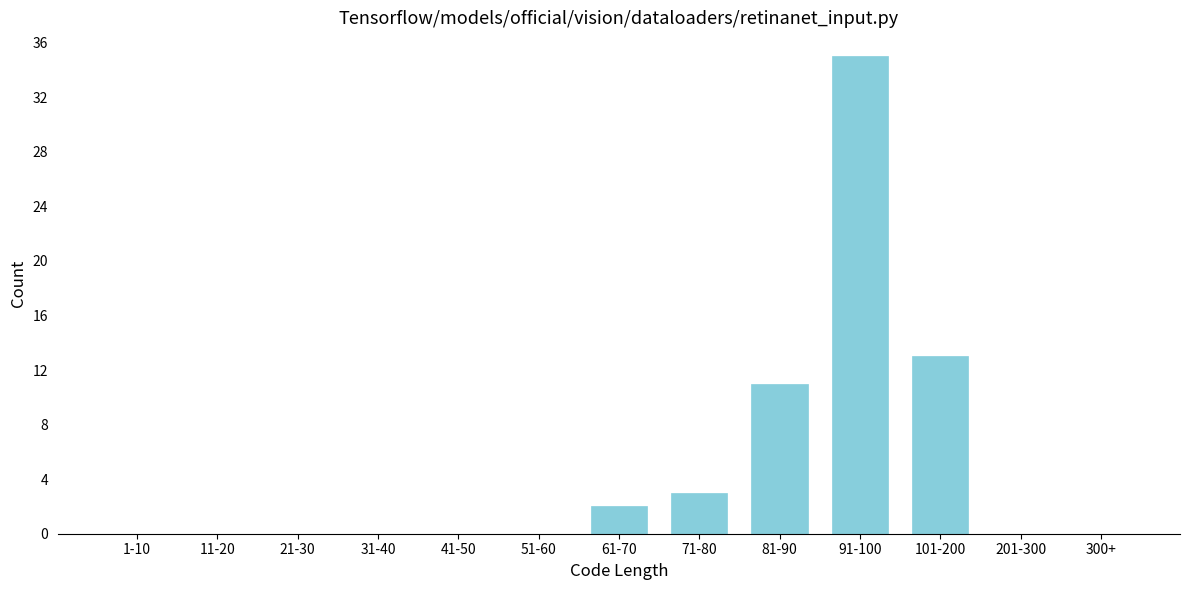

Reading right to left, transcribe all the data shown in this chart.

300+=0	201-300=0	101-200=13	91-100=35	81-90=11	71-80=3	61-70=2	51-60=0	41-50=0	31-40=0	21-30=0	11-20=0	1-10=0